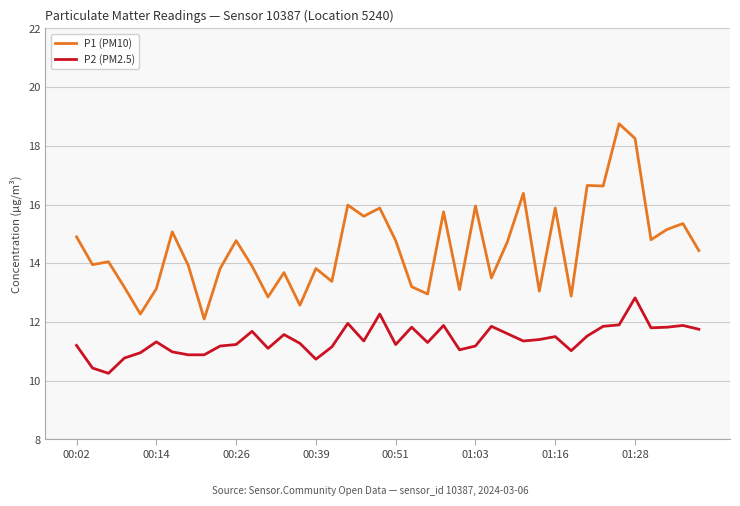

Which series has the widest spread of values?

P1 (PM10)